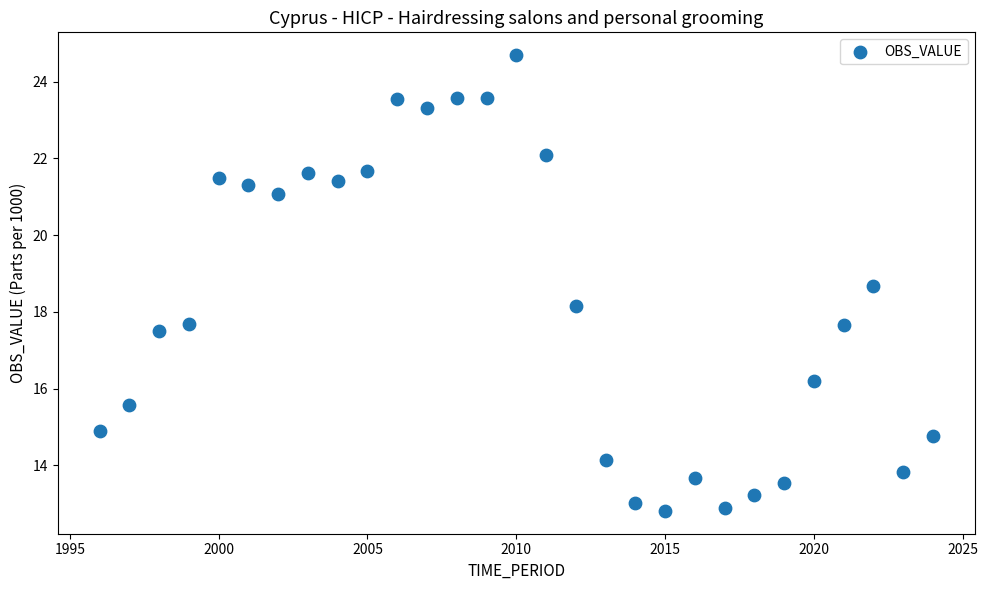

What is the range of X values (max minus min)?

28.0